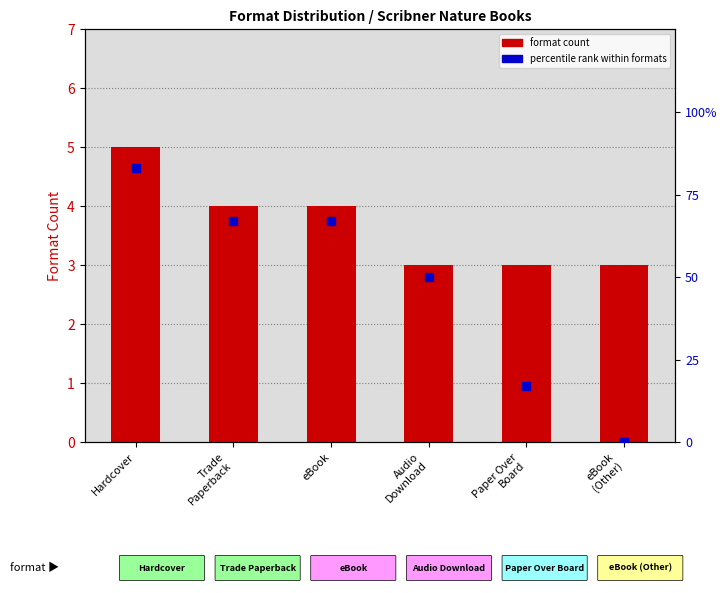

Which series has the largest total across all categories?

percentile rank within formats